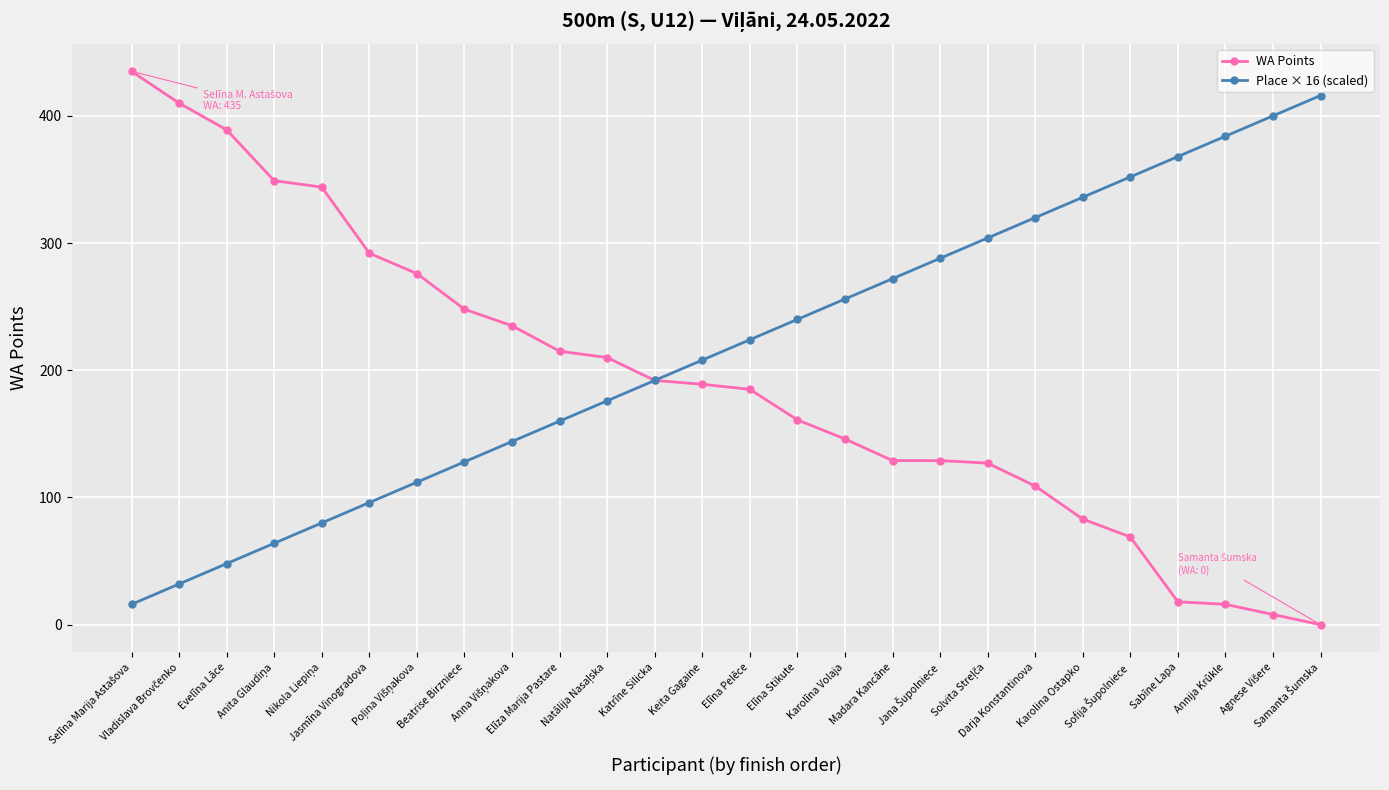

What is the difference between the highest and lowest values at Jasmīna Vinogradova?

196